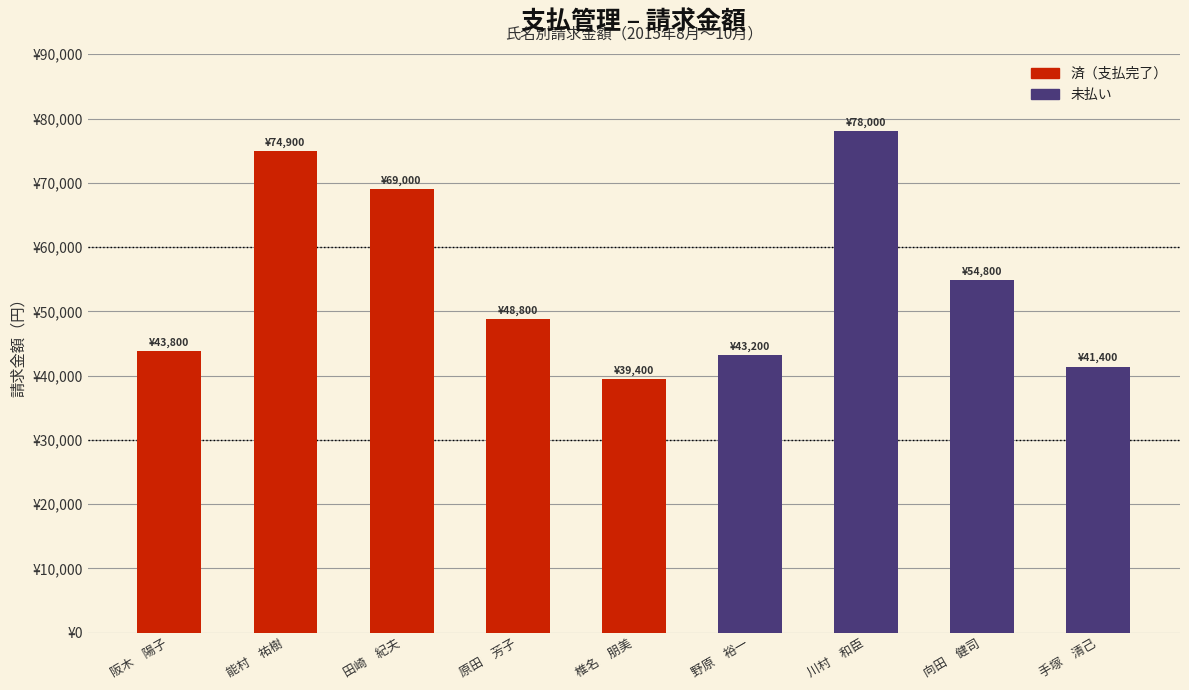

Which has a higher value, 原田　芳子 or 田崎　紀夫?

田崎　紀夫